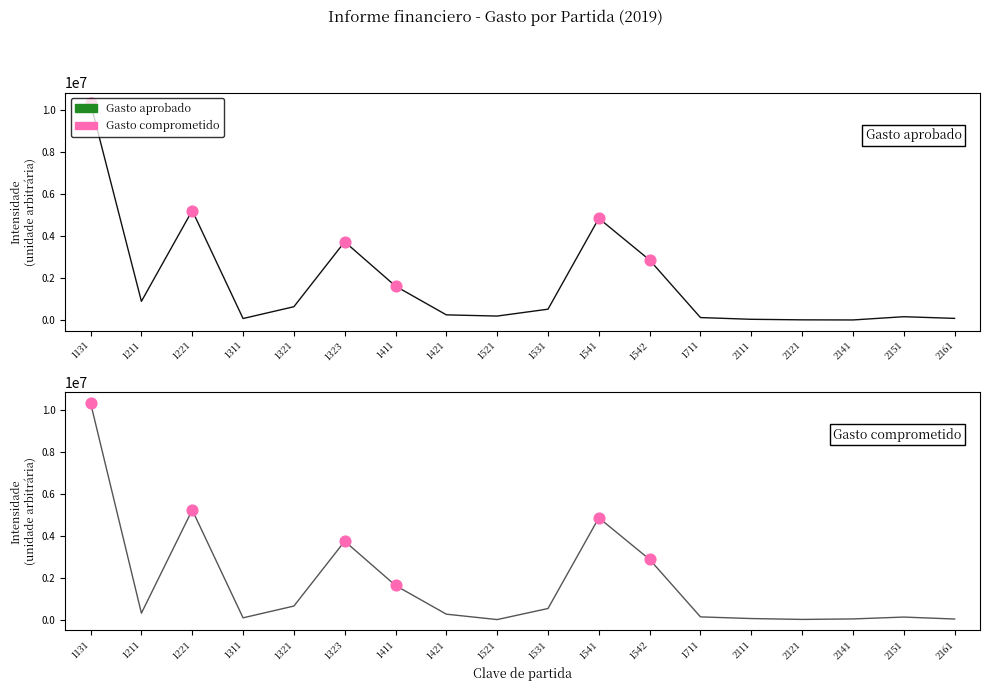

At which category is the sum across all series the highest?

1131